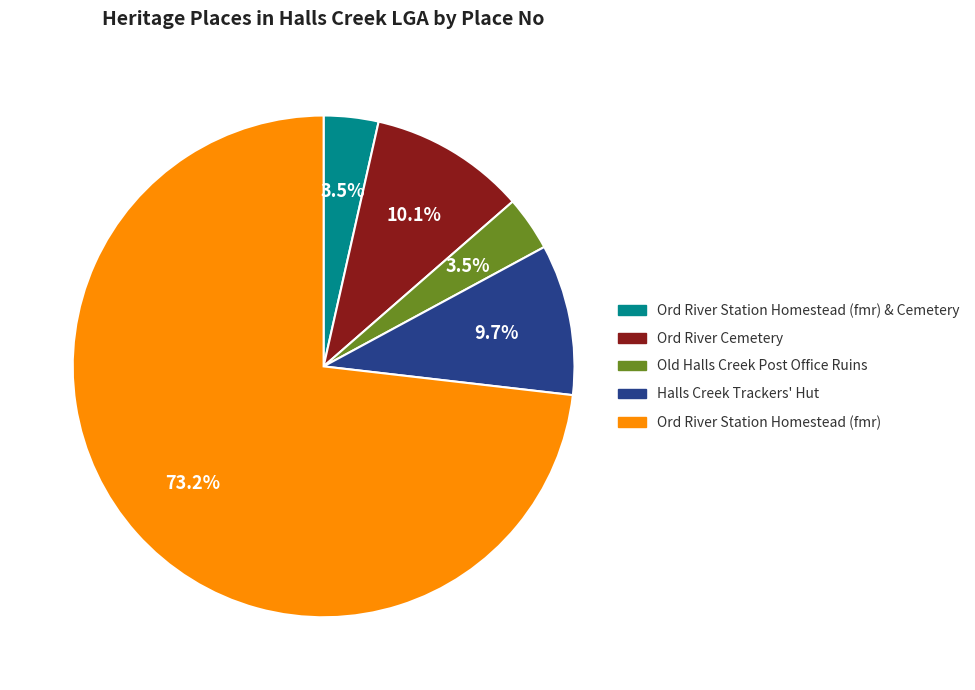

Count the number of slices in the pie.

5